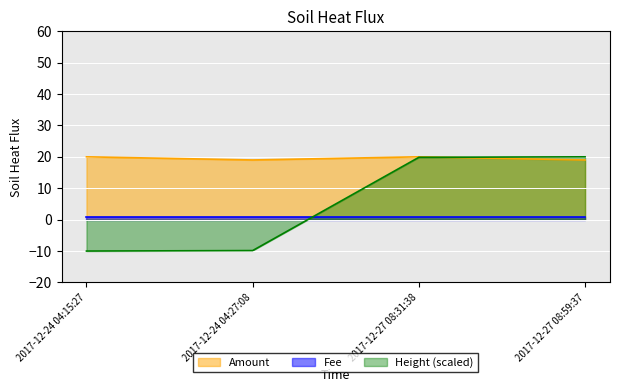

What position from the left is 2017-12-24 04:15:27?

1